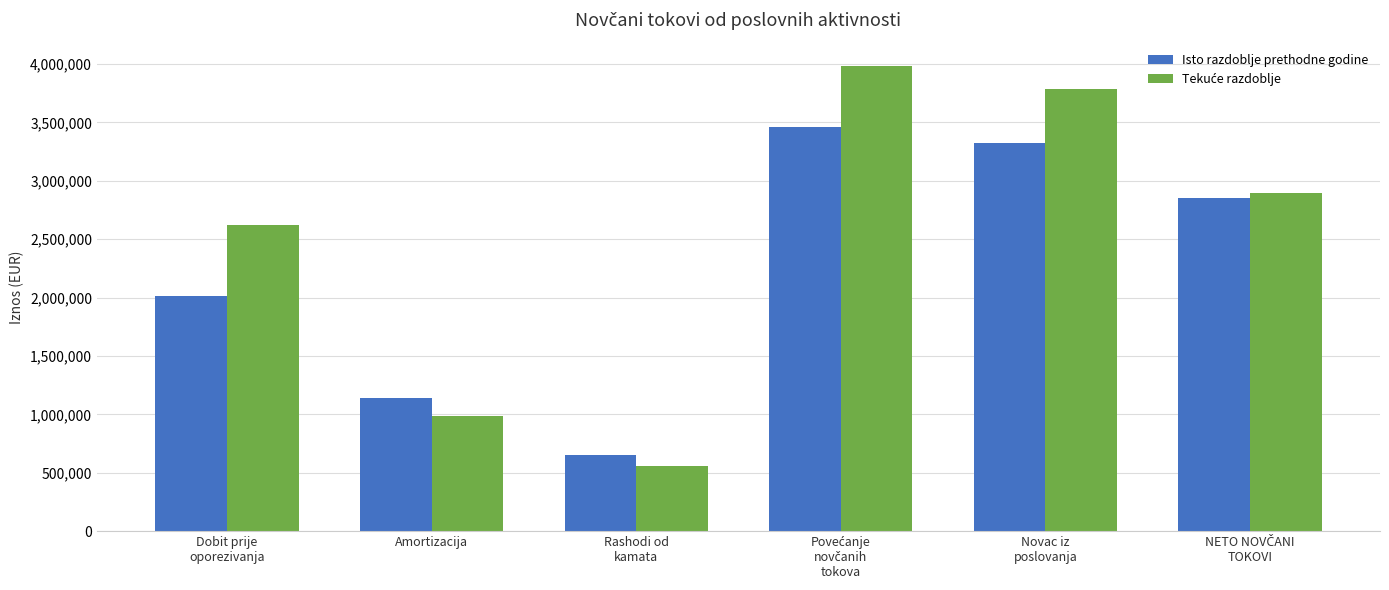

What is the average value of the Isto razdoblje prethodne godine series?

2239240